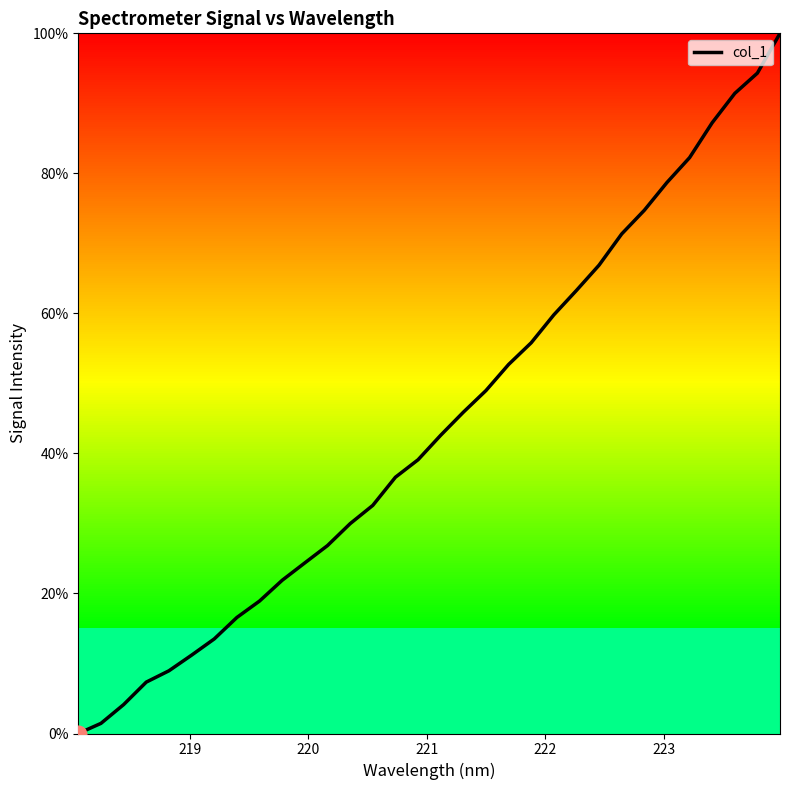

How many categories are shown in the chart?

32